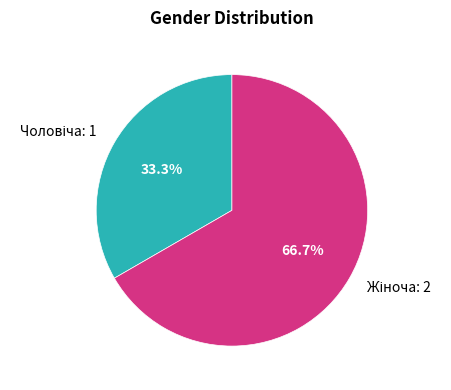

Is there a majority slice in this chart?

Yes